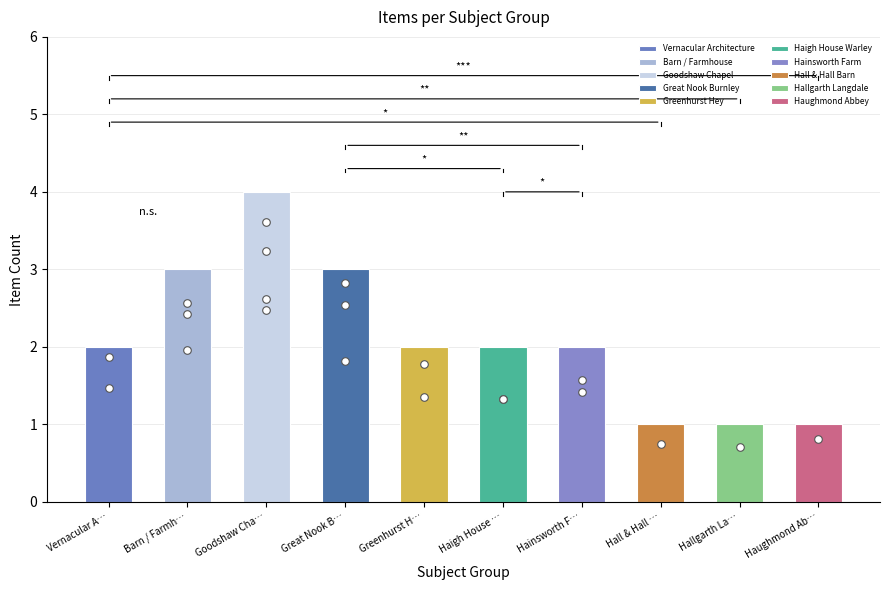

What is the change in value from Great Nook Burnley to Greenhurst Hey?

-1